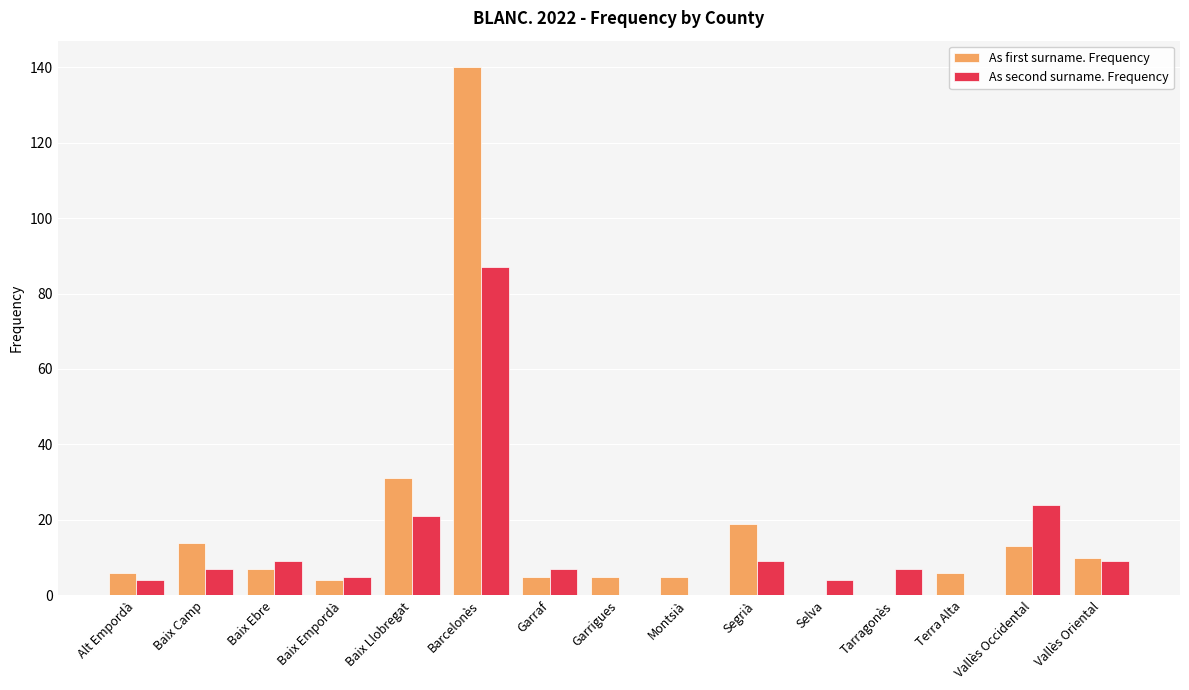

Which series has the largest total across all categories?

As first surname. Frequency